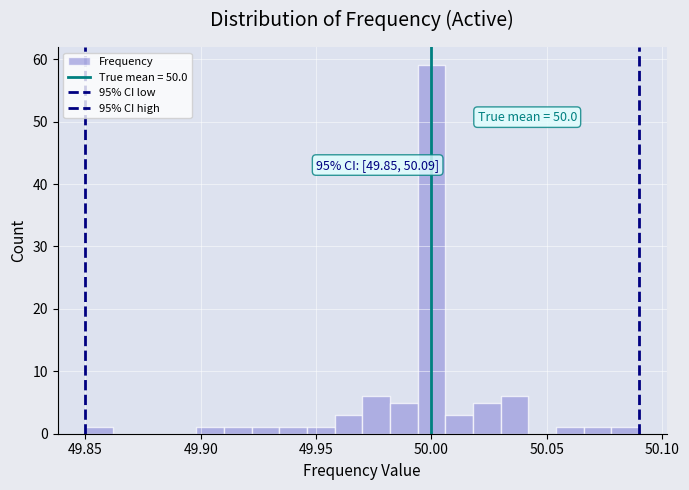

Around what value on the x-axis is the tallest bar? Give the approximate position of its centre, as read against the axis.

50.000